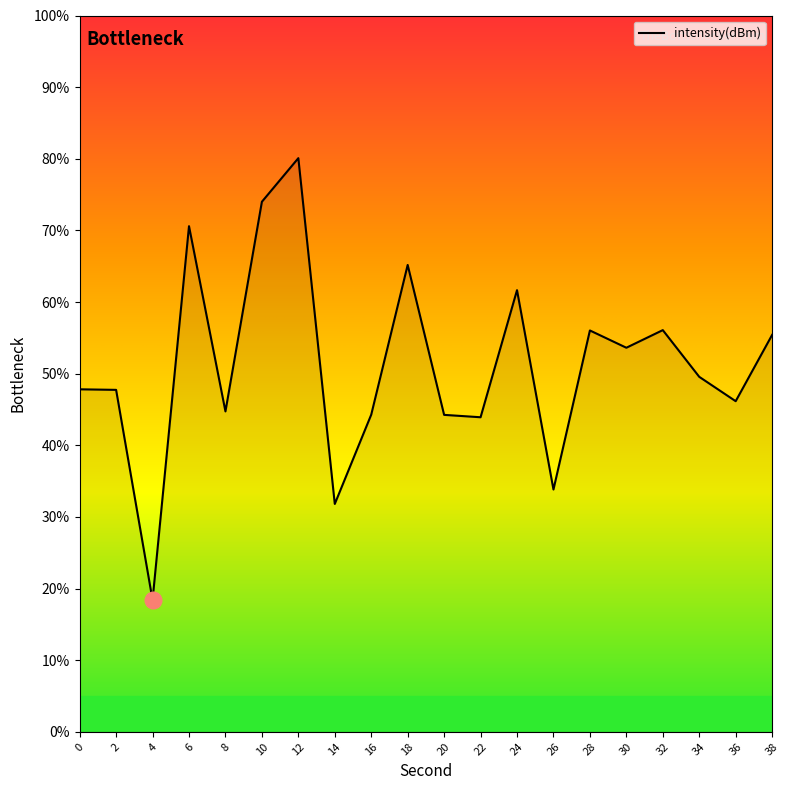

The value at 22 is 68.6. True or false?

False